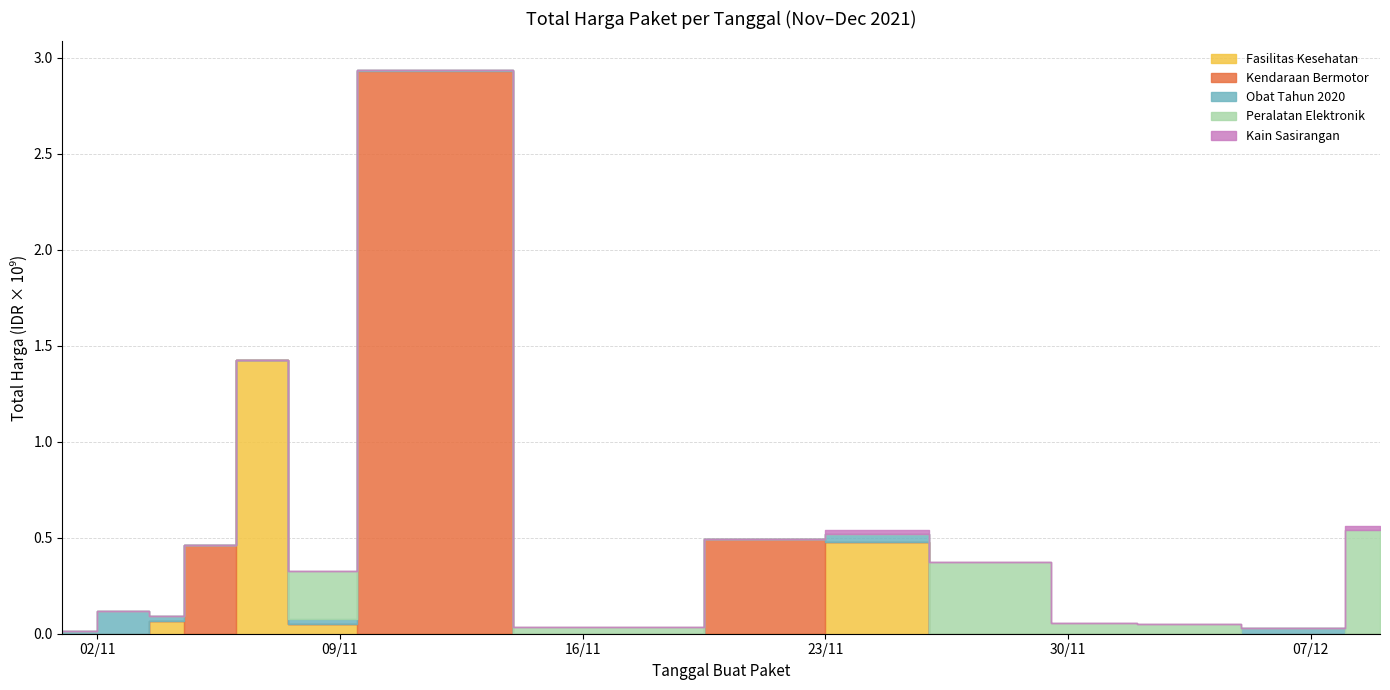

How many interior local peaks does the Peralatan Elektronik series have?

2